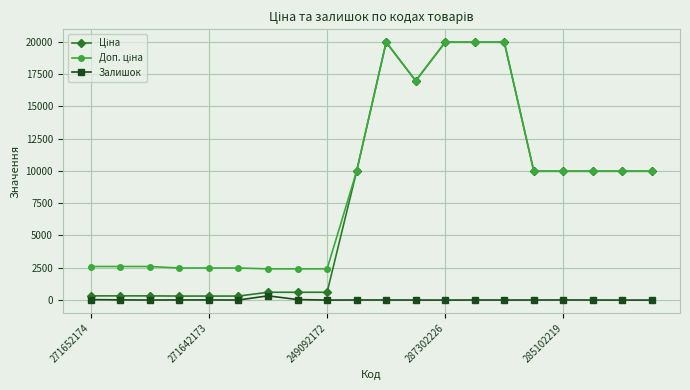

At how many categories does at least one series exceed 12260?

5